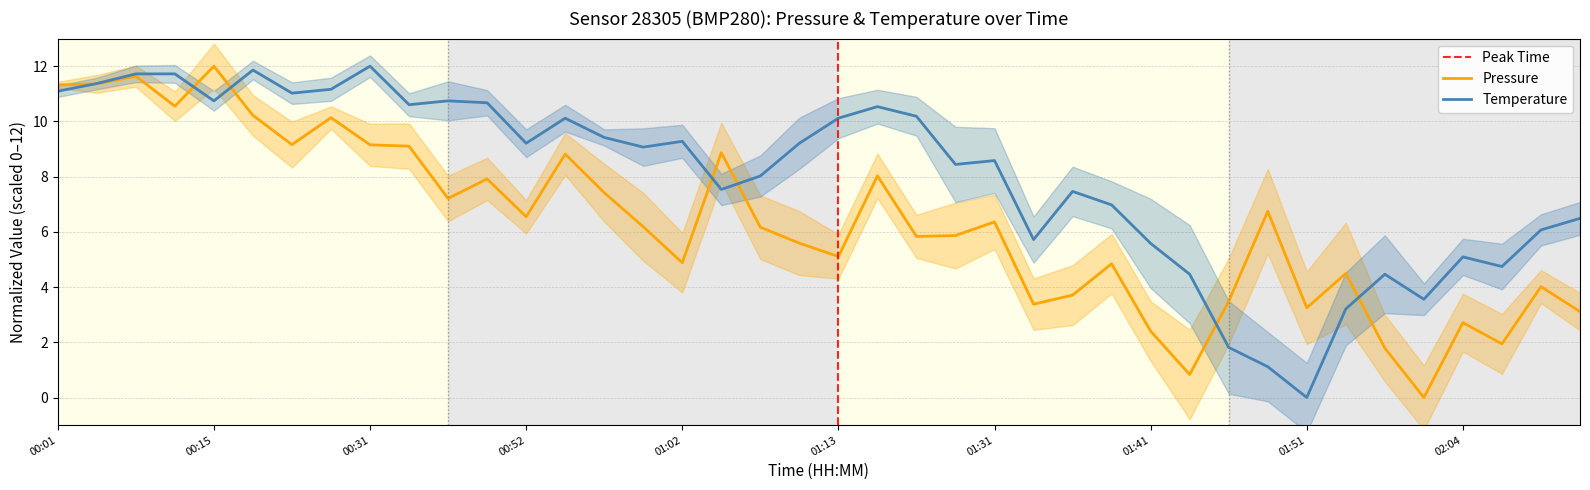

At which category does pressure reach its first local valley?

3